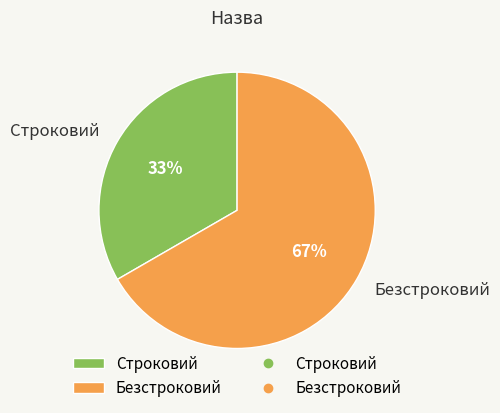

True or false: Безстроковий accounts for 67% of the total.

True